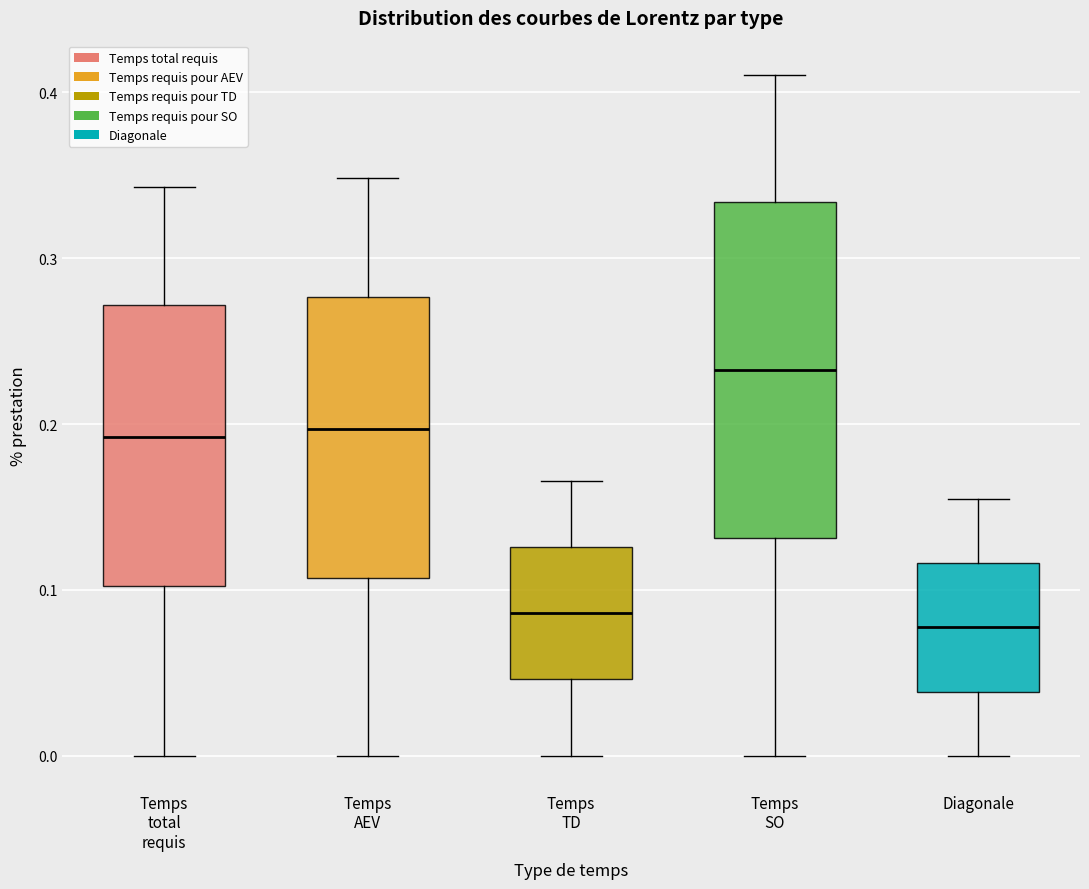

Which box's median line is the highest?

Temps SO